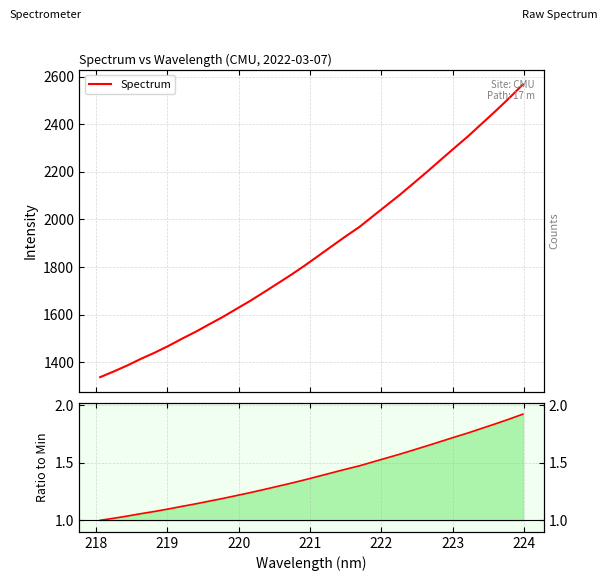

What is the highest value of the Ratio to Min series?

1.9